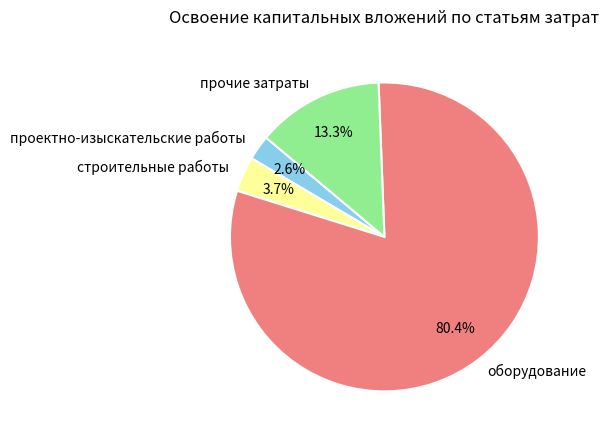

Does прочие затраты account for over 50% of the chart?

No